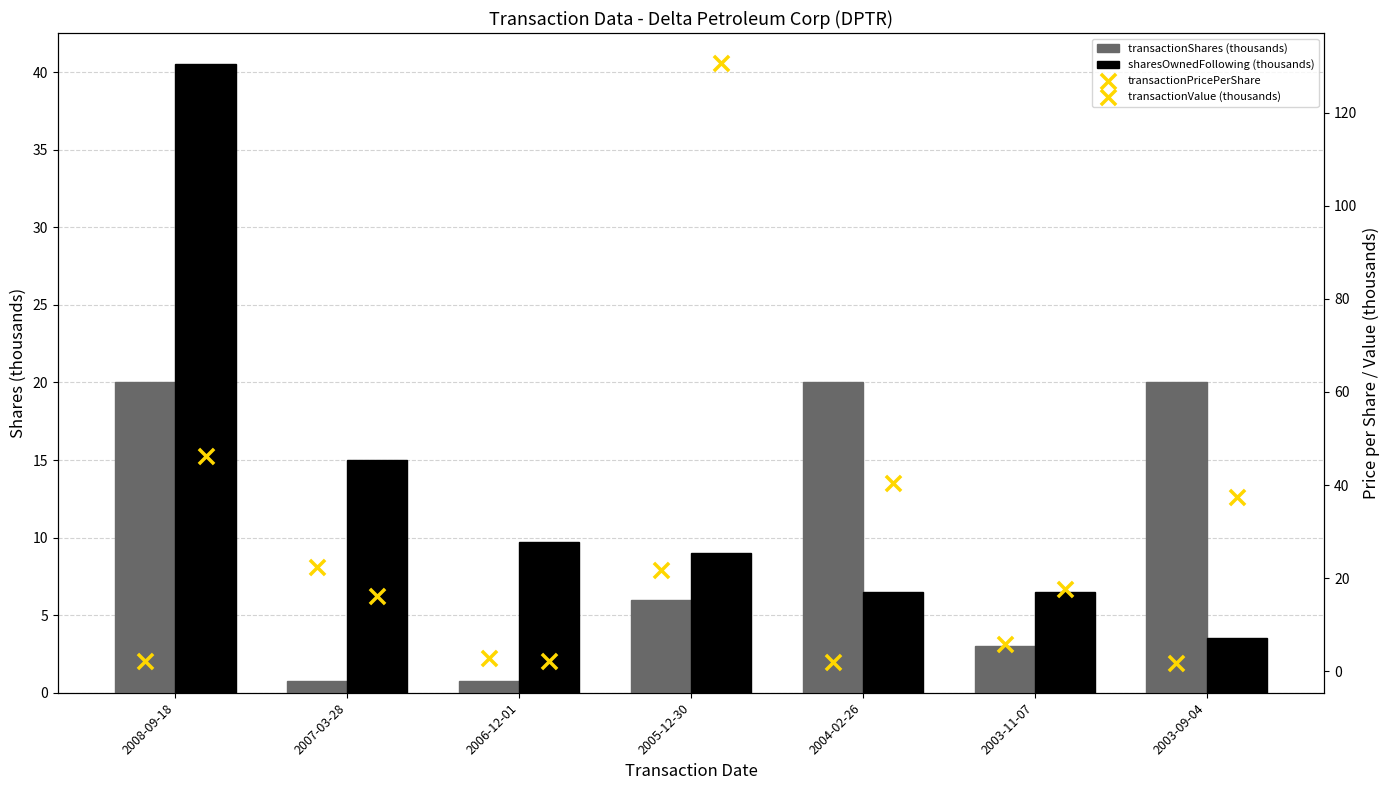

At which category is the sum across all series the highest?

2005-12-30